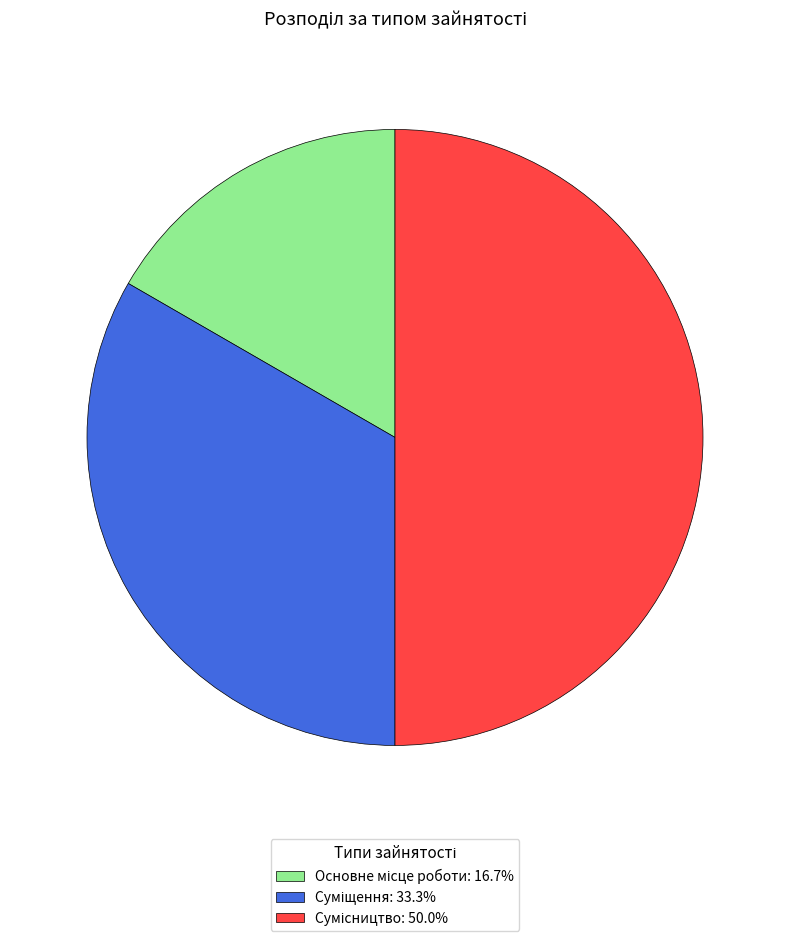

How many slices are in this pie chart?

3